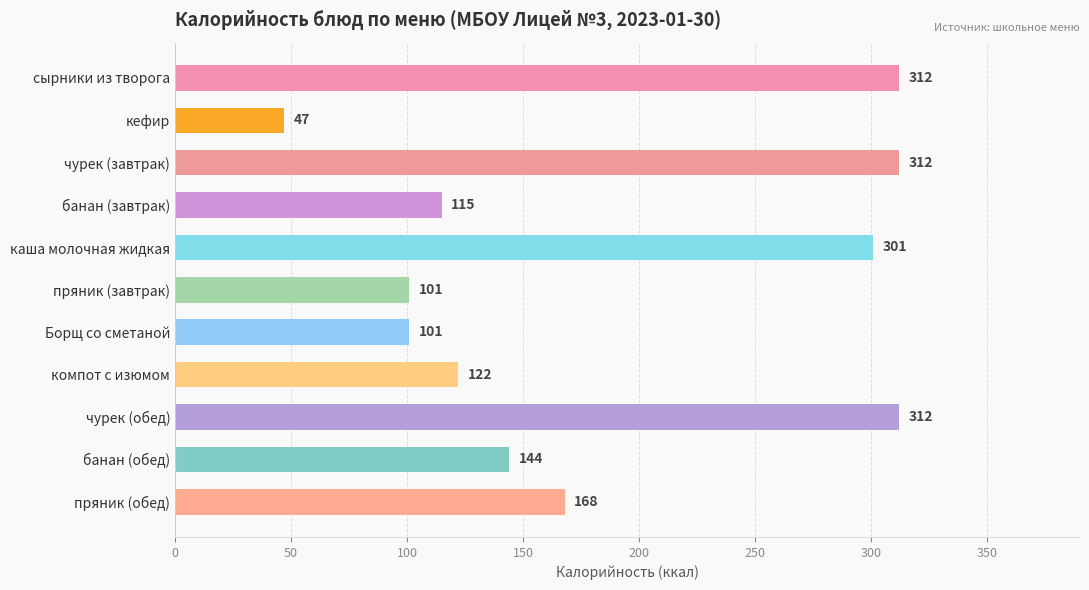

How many data points are less than 144?

5